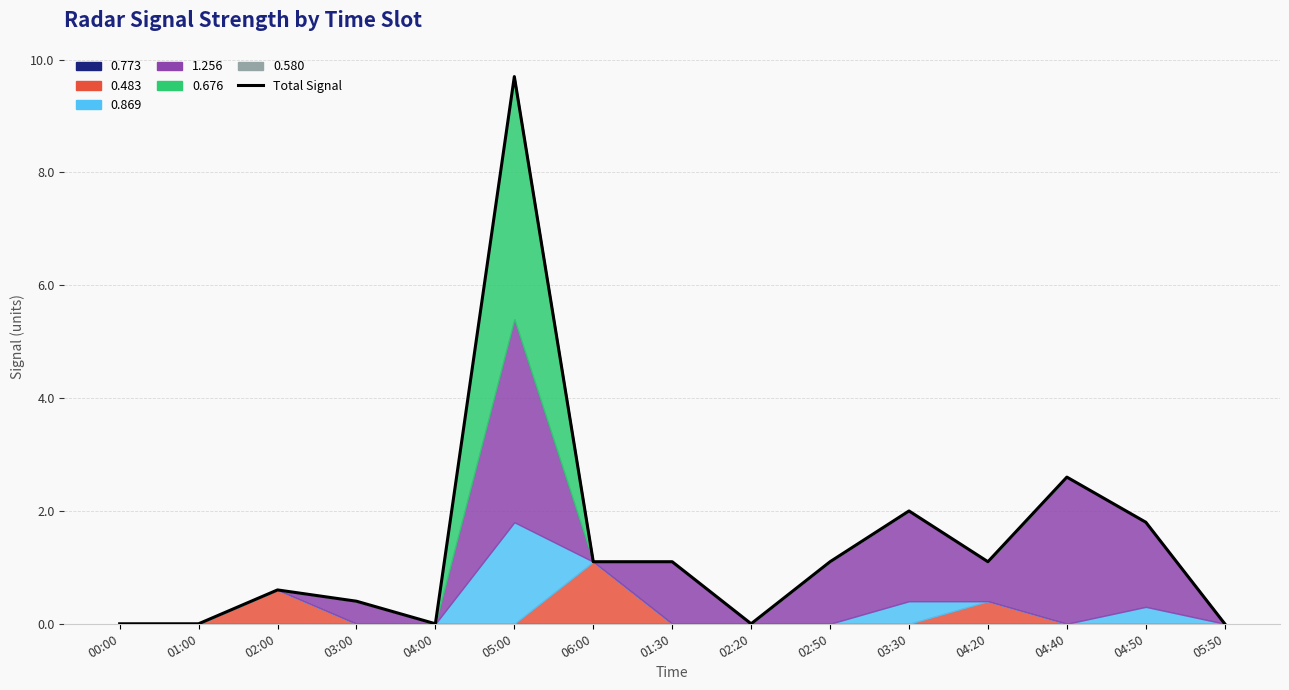

What is the difference between the second highest and second lowest values?

2.6